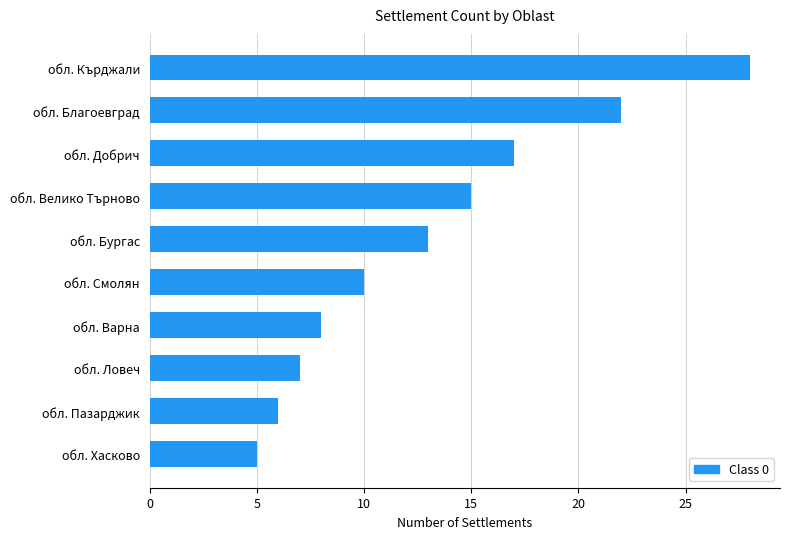

How many bars are there in total?

10